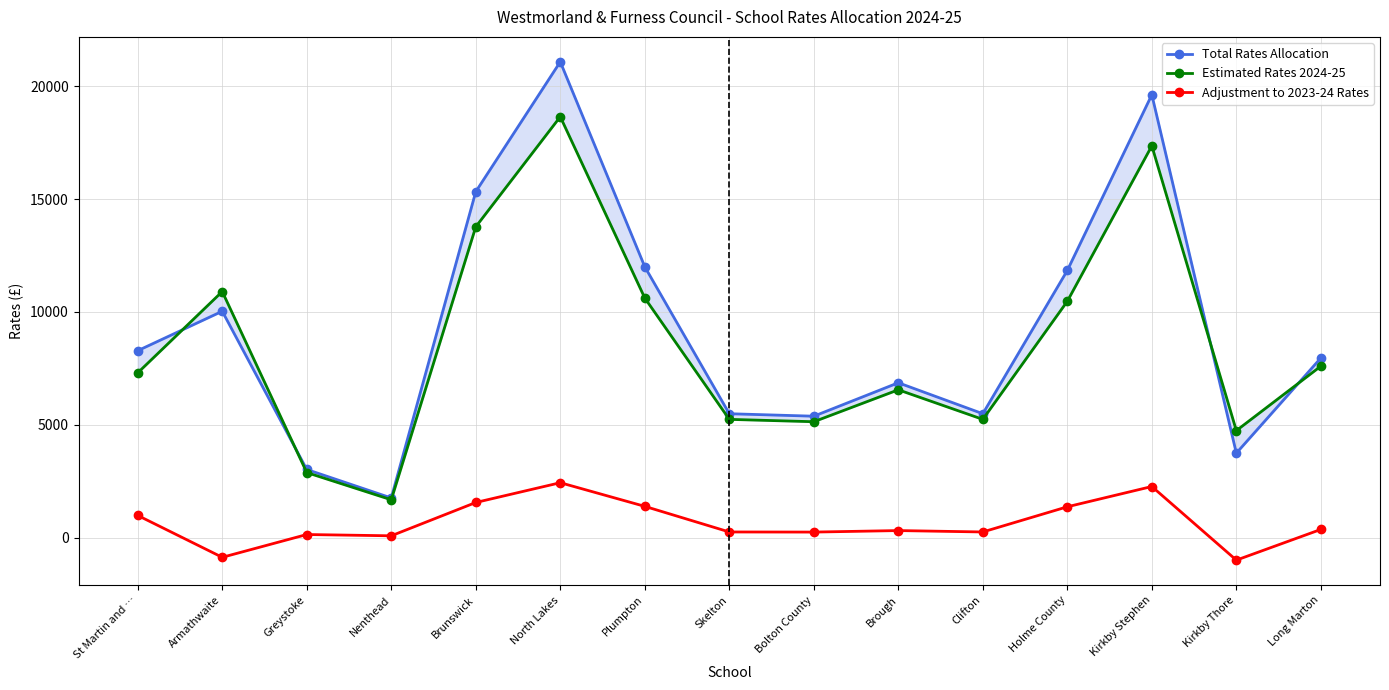

True or false: Total Rates Allocation and Estimated Rates 2024-25 intersect in this chart.

True